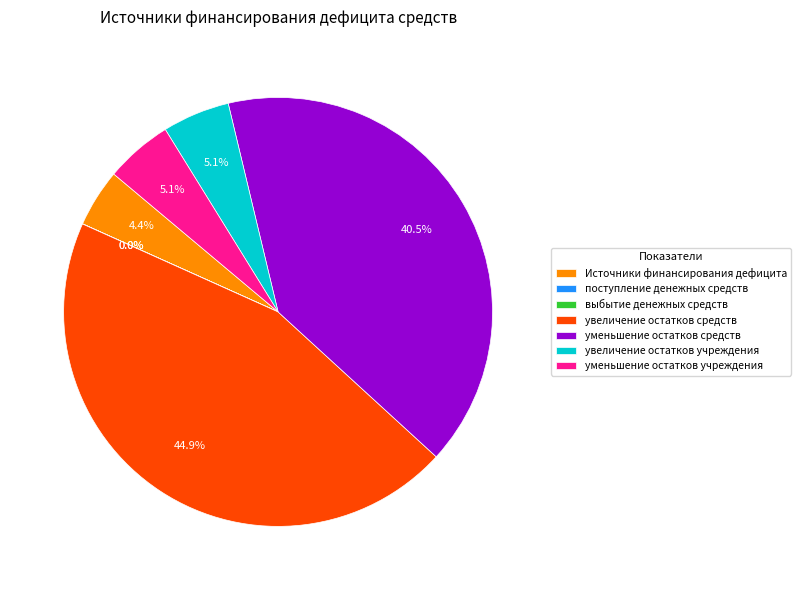

Which category has the biggest portion of the pie?

увеличение остатков средств